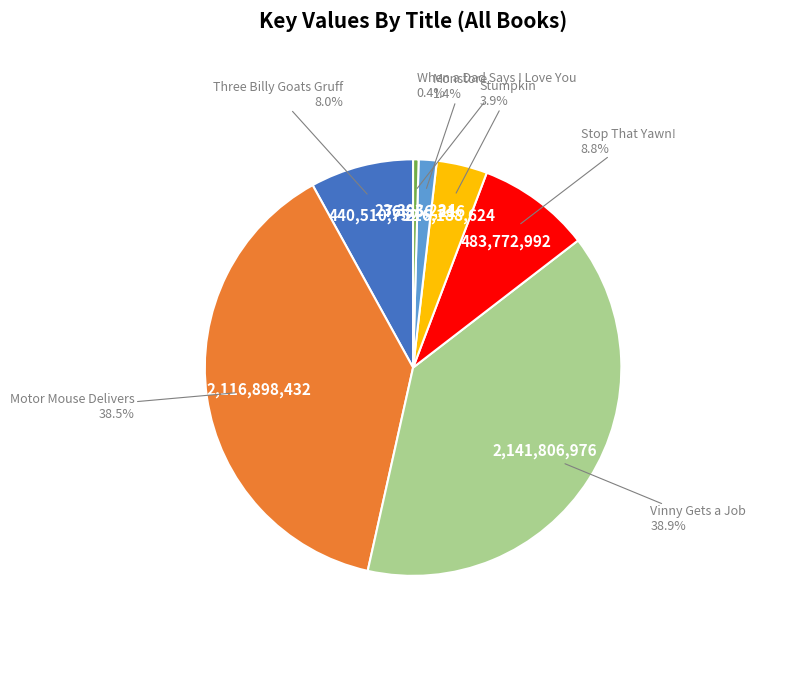

Does any single category account for the majority?

No